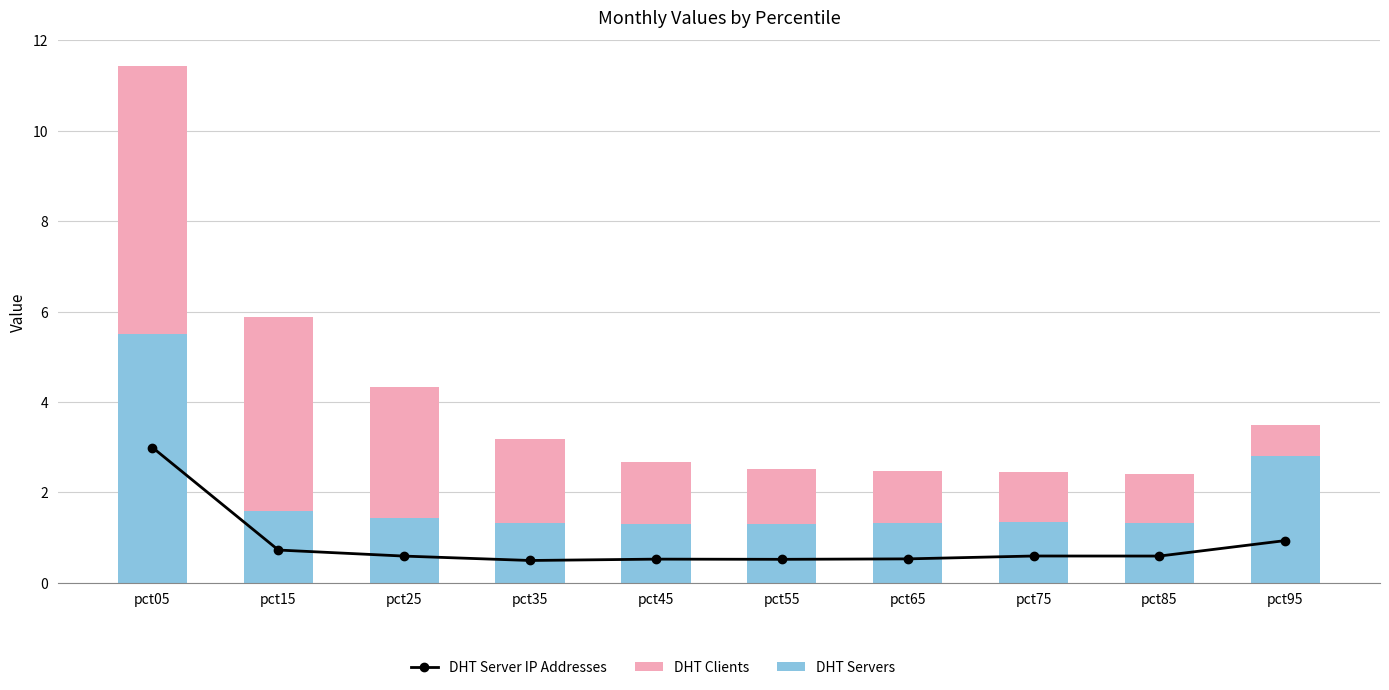

Reading left to right, list all the values displayed in this chart.

DHT Server IP Addresses: pct05=3.0	pct15=0.7	pct25=0.6	pct35=0.5	pct45=0.5	pct55=0.5	pct65=0.5	pct75=0.6	pct85=0.6	pct95=0.9
DHT Clients: pct05=11.4	pct15=5.9	pct25=4.3	pct35=3.2	pct45=2.7	pct55=2.5	pct65=2.5	pct75=2.5	pct85=2.4	pct95=3.5
DHT Servers: pct05=5.5	pct15=1.6	pct25=1.4	pct35=1.3	pct45=1.3	pct55=1.3	pct65=1.3	pct75=1.3	pct85=1.3	pct95=2.8